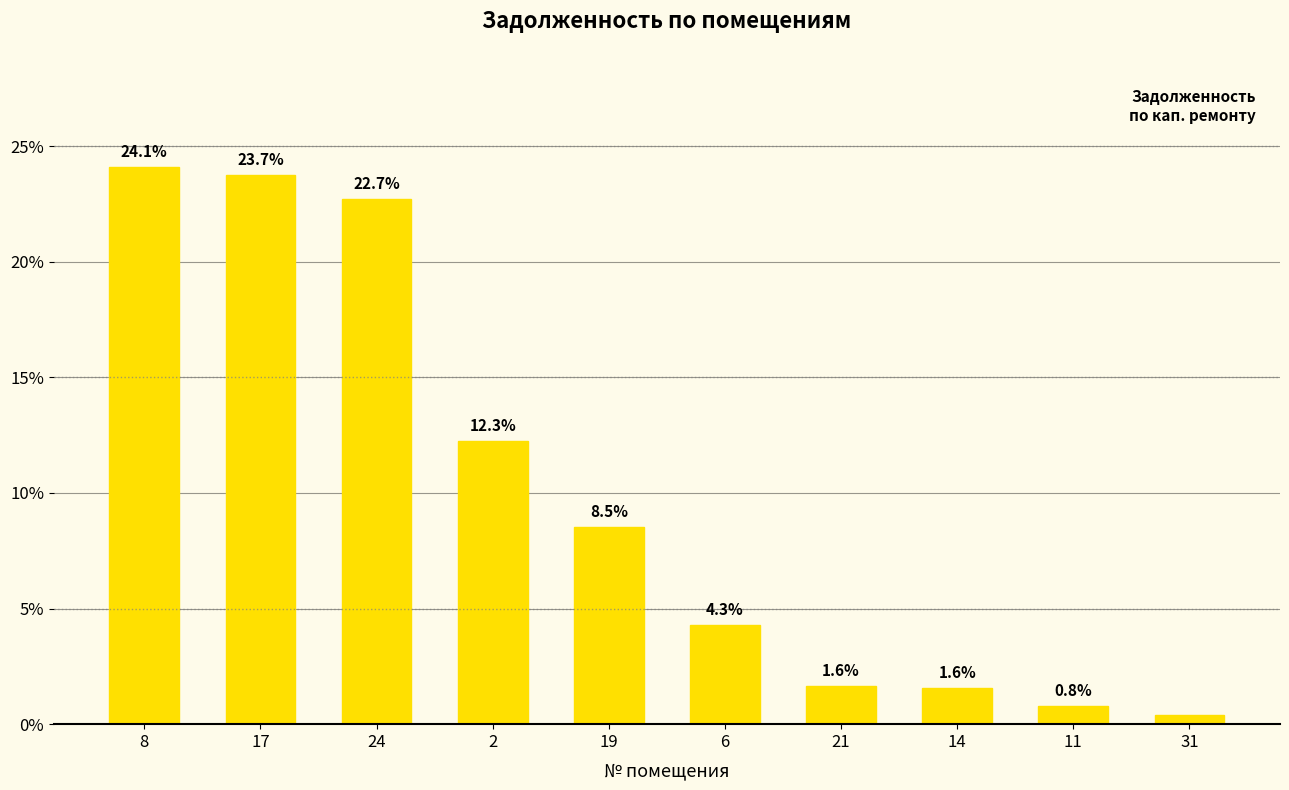

What is the label of the 6th bar from the left?

6